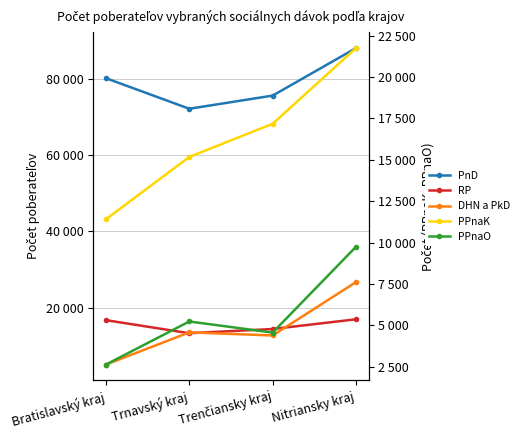

What are all the series names shown in the legend?

PnD, RP, DHN a PkD, PPnaK, PPnaO